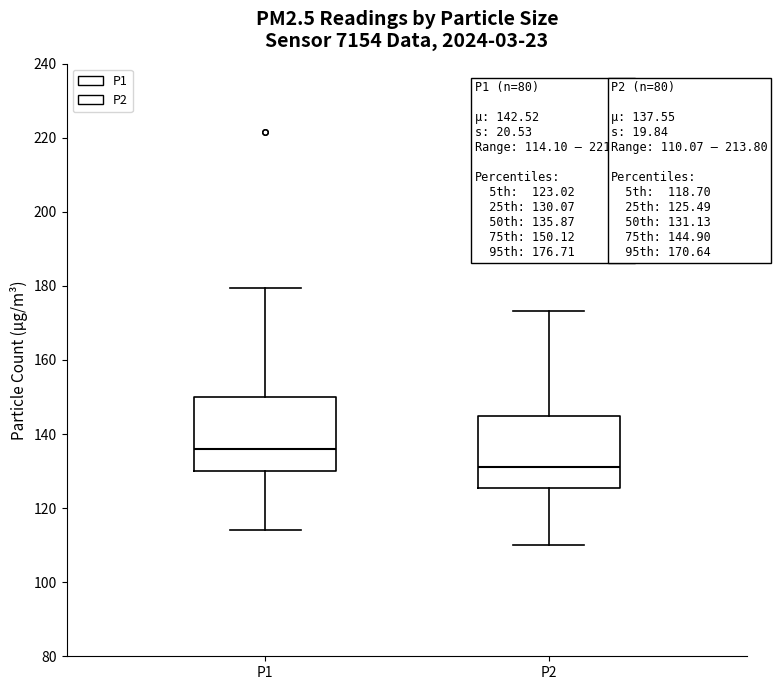

Which box has the highest median line?

P1